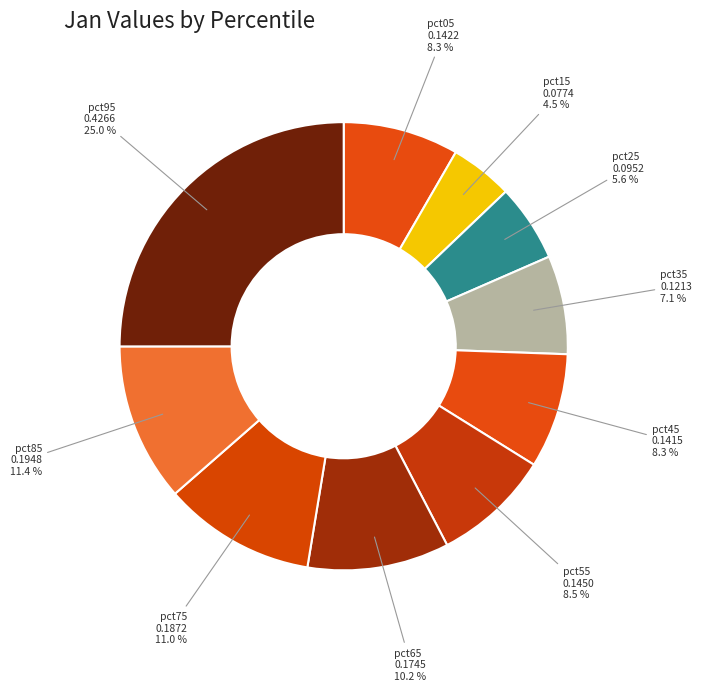

What portion of the pie excludes pct15?

95.5%